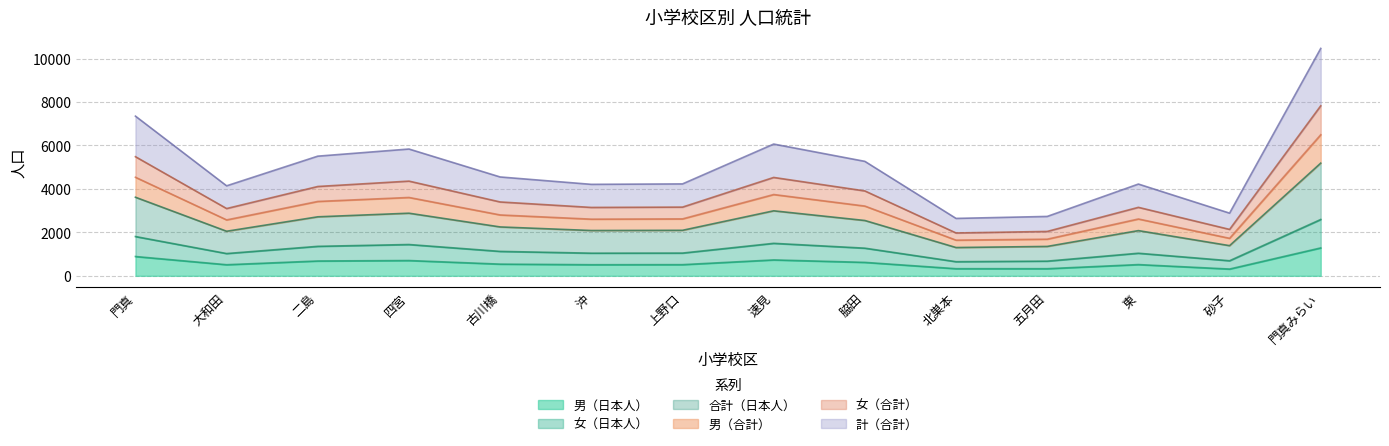

The 男（日本人） series shows 223.4 at 大和田. True or false?

False